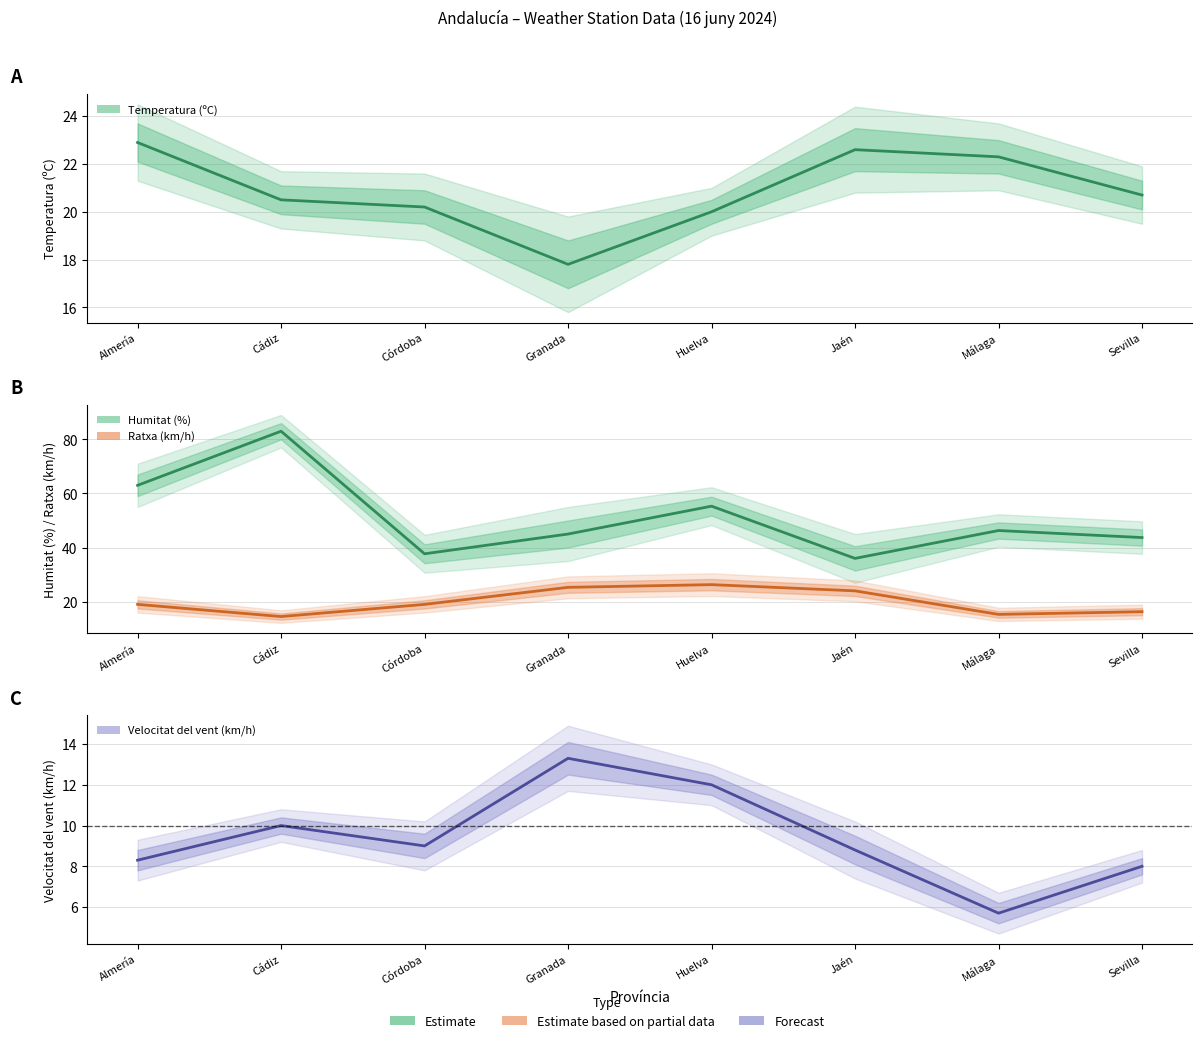

How many lines are shown in the chart?

4